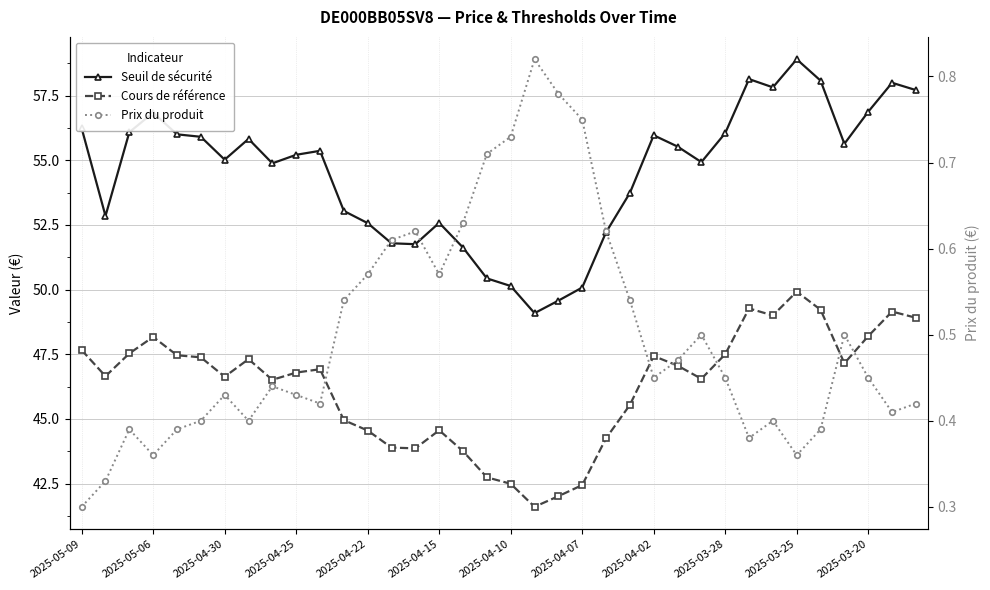

What is the spread (max minus min) of values at 25?

55.1